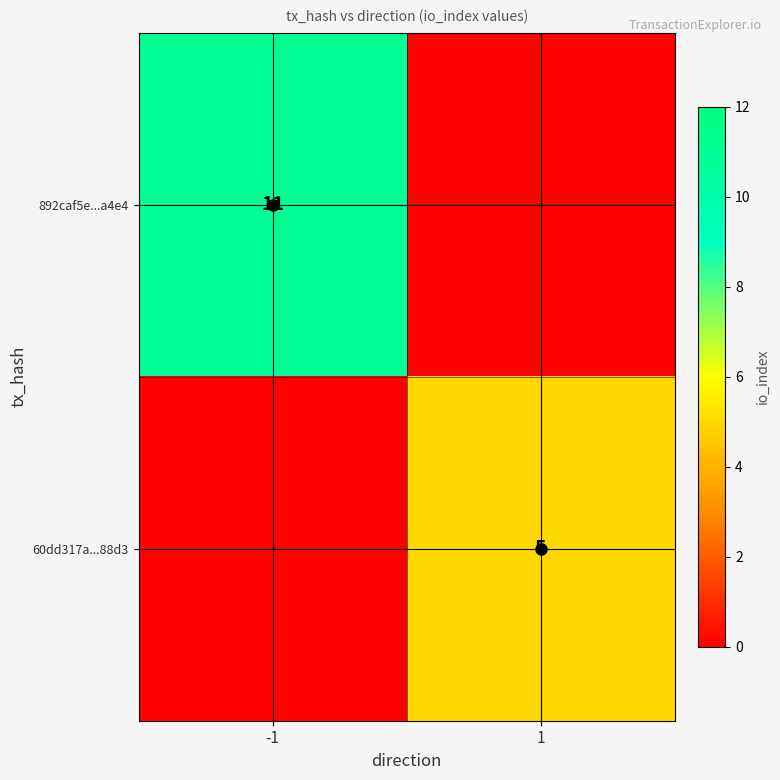

List the series in order of their peak value, lowest first.

60dd317a...88d3, 892caf5e...a4e4